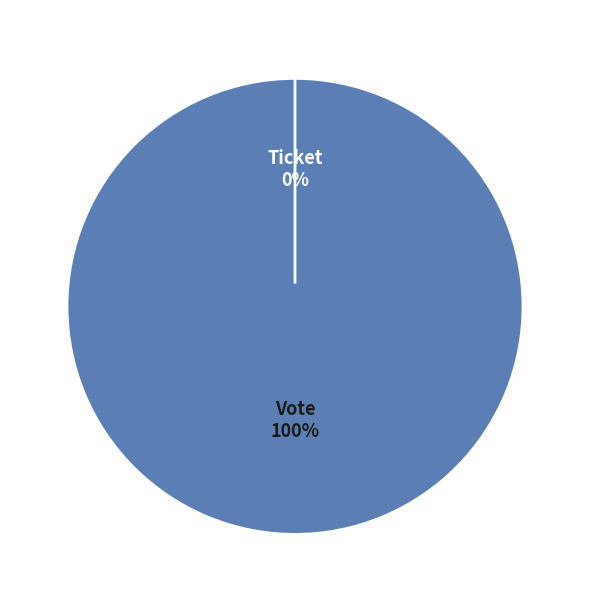

Which slice represents more than half of the pie?

Vote